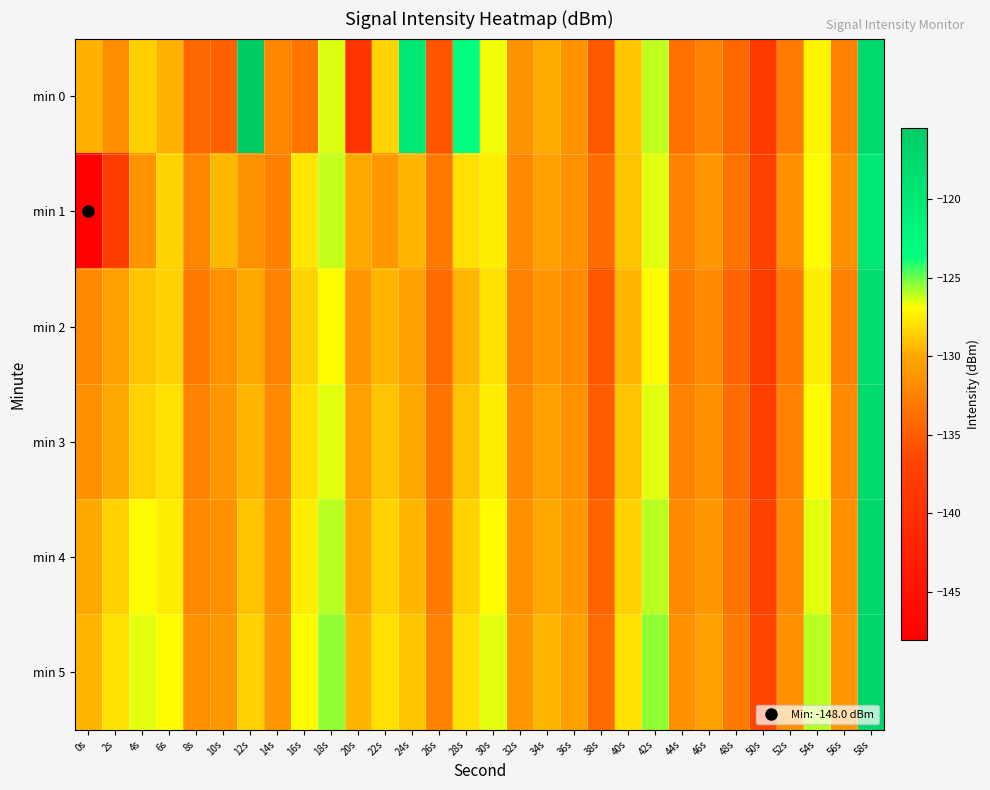

Reading left to right, extract all data points from this chart.

min 0: 0s=-129.7	2s=-131.7	4s=-128.6	6s=-129.6	8s=-134.3	10s=-134.8	12s=-115.5	14s=-132.1	16s=-133.3	18s=-126.4	20s=-139.2	22s=-128.4	24s=-120.0	26s=-135.7	28s=-123.6	30s=-126.7	32s=-131.4	34s=-129.9	36s=-131.3	38s=-135.2	40s=-128.9	42s=-126.1	44s=-133.7	46s=-132.4	48s=-134.4	50s=-138.6	52s=-132.9	54s=-127.3	56s=-132.5	58s=-117.8
min 1: 0s=-148.0	2s=-137.8	4s=-131.3	6s=-128.4	8s=-132.1	10s=-129.4	12s=-131.4	14s=-132.5	16s=-127.8	18s=-126.1	20s=-130.0	22s=-131.0	24s=-129.5	26s=-133.0	28s=-128.0	30s=-127.5	32s=-132.0	34s=-130.5	36s=-131.5	38s=-134.0	40s=-129.0	42s=-126.5	44s=-132.5	46s=-131.0	48s=-133.5	50s=-137.0	52s=-131.5	54s=-127.0	56s=-131.5	58s=-120.0
min 2: 0s=-132.0	2s=-130.5	4s=-129.0	6s=-128.5	8s=-133.0	10s=-131.5	12s=-130.0	14s=-132.5	16s=-128.5	18s=-127.0	20s=-131.0	22s=-129.5	24s=-130.5	26s=-134.0	28s=-129.5	30s=-128.0	32s=-132.5	34s=-131.0	36s=-132.0	38s=-135.5	40s=-129.5	42s=-127.0	44s=-133.0	46s=-132.0	48s=-134.5	50s=-138.0	52s=-133.0	54s=-127.5	56s=-132.5	58s=-118.5
min 3: 0s=-131.5	2s=-130.0	4s=-128.5	6s=-128.0	8s=-132.5	10s=-131.0	12s=-129.5	14s=-132.0	16s=-128.0	18s=-126.5	20s=-130.5	22s=-129.0	24s=-130.0	26s=-133.5	28s=-129.0	30s=-127.5	32s=-132.0	34s=-130.5	36s=-131.5	38s=-135.0	40s=-129.0	42s=-126.5	44s=-132.5	46s=-131.5	48s=-134.0	50s=-137.5	52s=-132.5	54s=-127.0	56s=-132.0	58s=-118.0
min 4: 0s=-130.0	2s=-128.5	4s=-127.0	6s=-127.5	8s=-132.0	10s=-131.5	12s=-129.0	14s=-131.5	16s=-127.5	18s=-126.0	20s=-130.0	22s=-128.5	24s=-129.5	26s=-133.0	28s=-128.5	30s=-127.0	32s=-131.5	34s=-130.0	36s=-131.0	38s=-134.5	40s=-128.5	42s=-126.0	44s=-132.0	46s=-131.0	48s=-133.5	50s=-137.0	52s=-132.0	54s=-126.5	56s=-131.5	58s=-117.5
min 5: 0s=-129.5	2s=-128.0	4s=-126.5	6s=-127.0	8s=-131.5	10s=-131.0	12s=-128.5	14s=-131.0	16s=-127.0	18s=-125.5	20s=-129.5	22s=-128.0	24s=-129.0	26s=-132.5	28s=-128.0	30s=-126.5	32s=-131.0	34s=-129.5	36s=-130.5	38s=-134.0	40s=-128.0	42s=-125.5	44s=-131.5	46s=-130.5	48s=-133.0	50s=-136.5	52s=-131.5	54s=-126.0	56s=-131.0	58s=-117.0